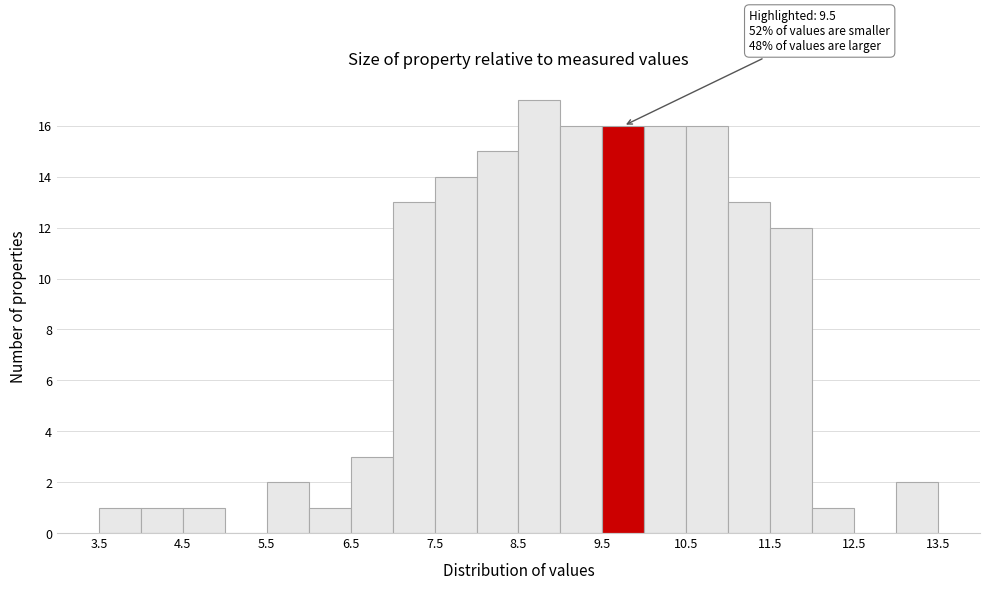

Which range on the x-axis has the tallest bar?

8.5 to 9.0